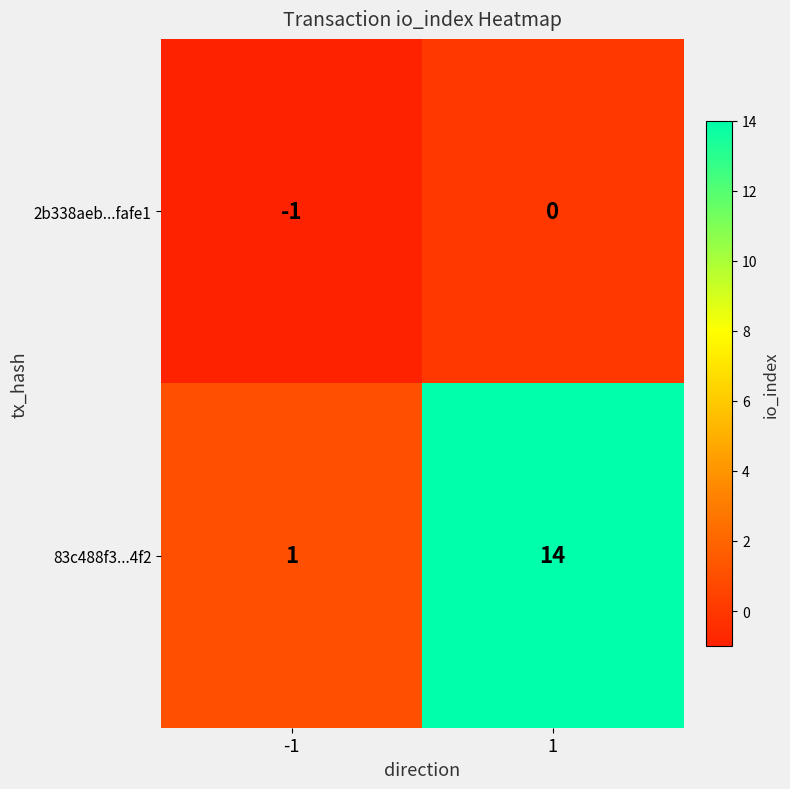

Is it true that 2b338aeb...fafe1 equals 0 at 1?

True